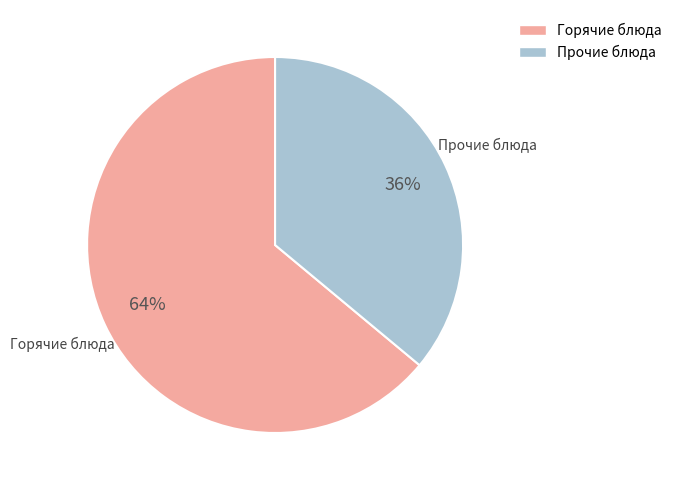

To the nearest percent, what is the difference between the largest and smallest slice percentages?

28%